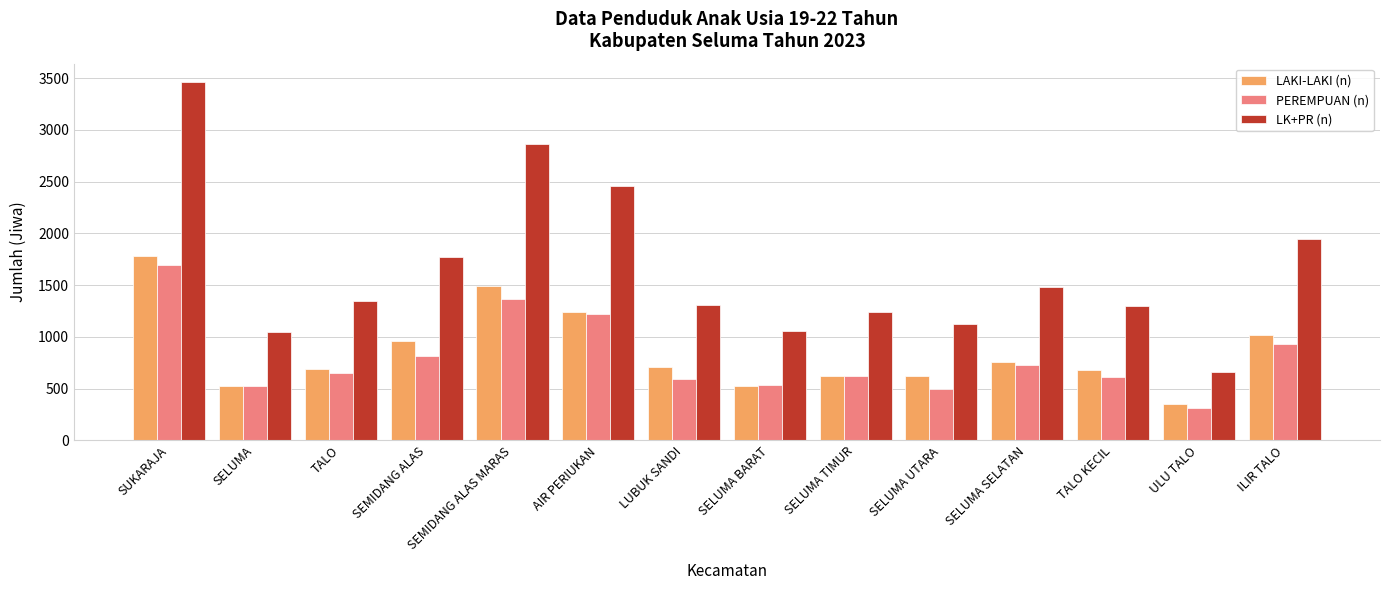

What is the sum of the LK+PR (n) values at TALO KECIL and SELUMA UTARA?

2419